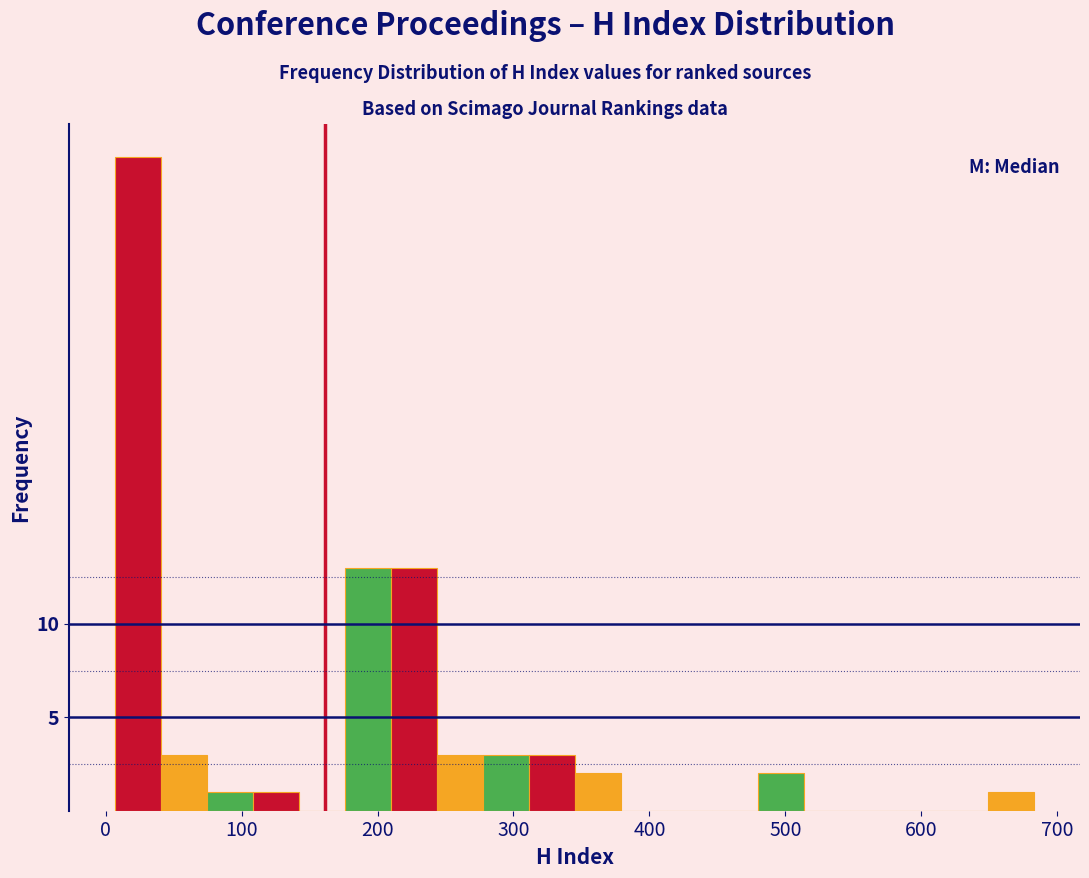

Read against the x-axis, roughly where is the centre of the tallest bar?

20